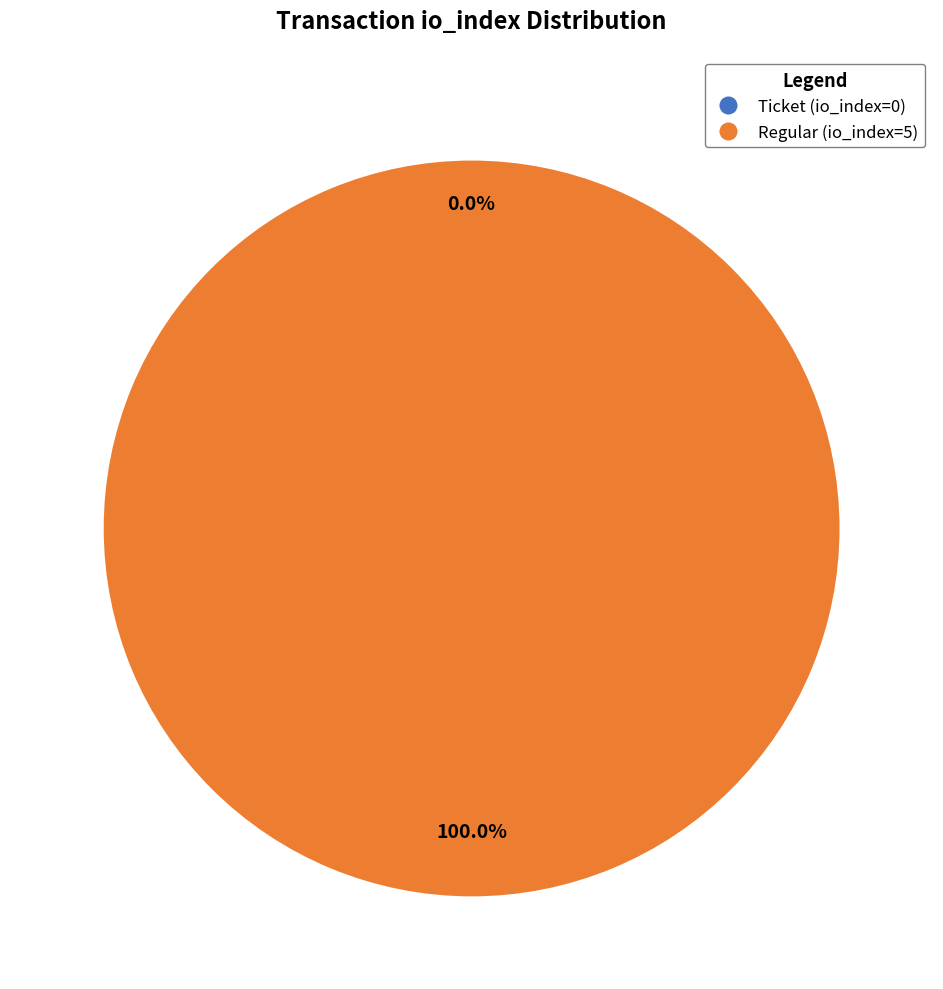

How many segments does this pie chart have?

2